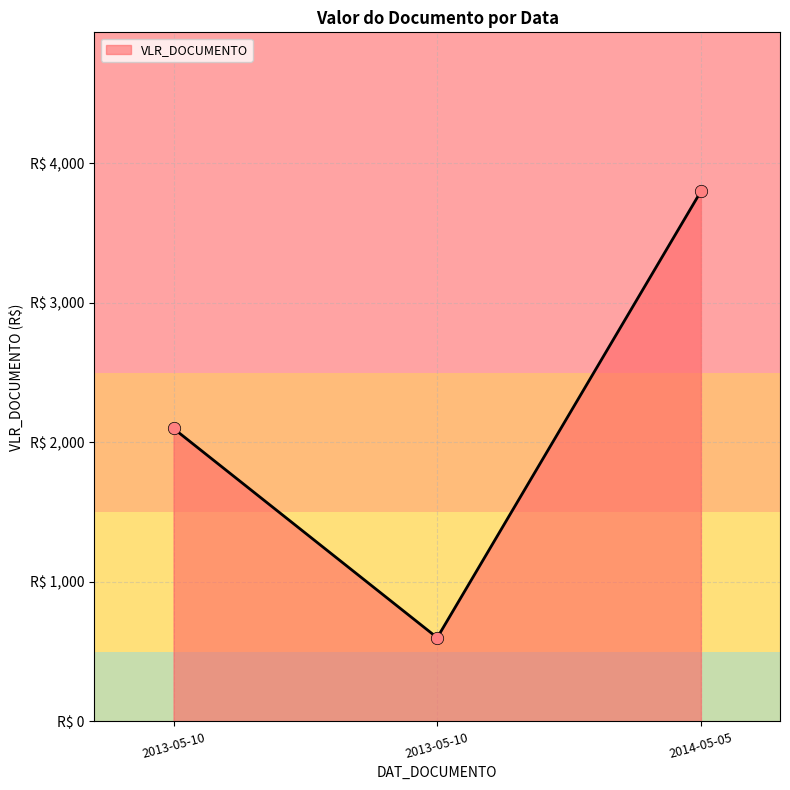

What is the change in value from 2013-05-10 to 2014-05-05?

+1700